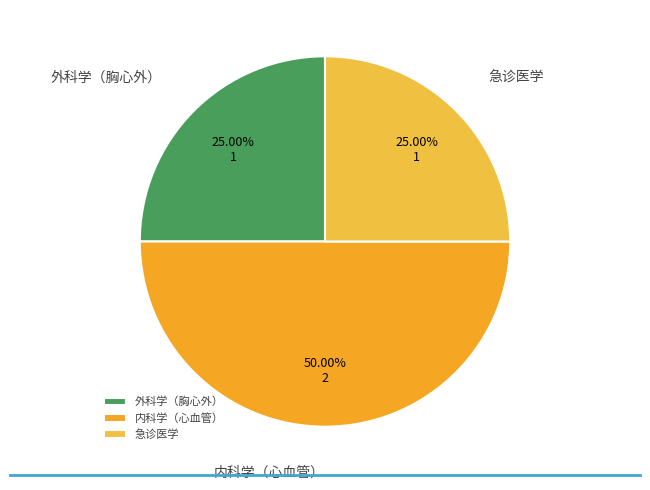

How much of the chart is everything except 急诊医学?

75.0%